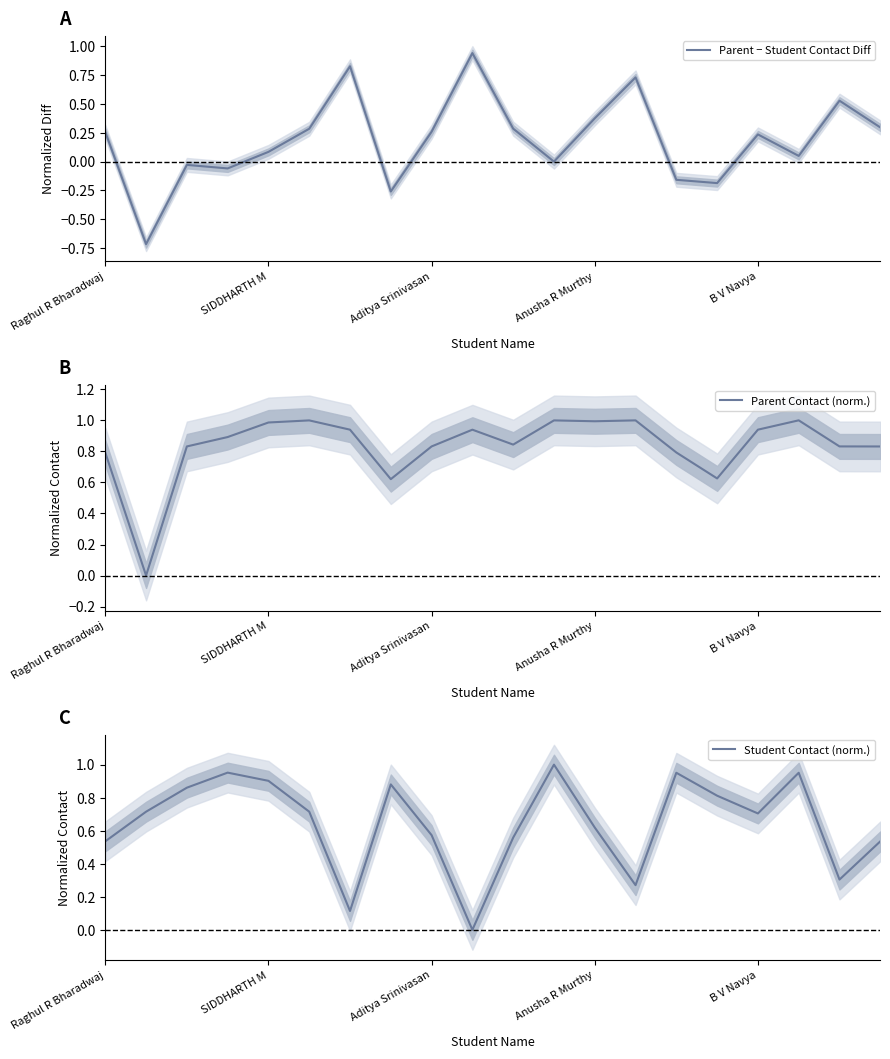

At how many categories does at least one series exceed 0?

20